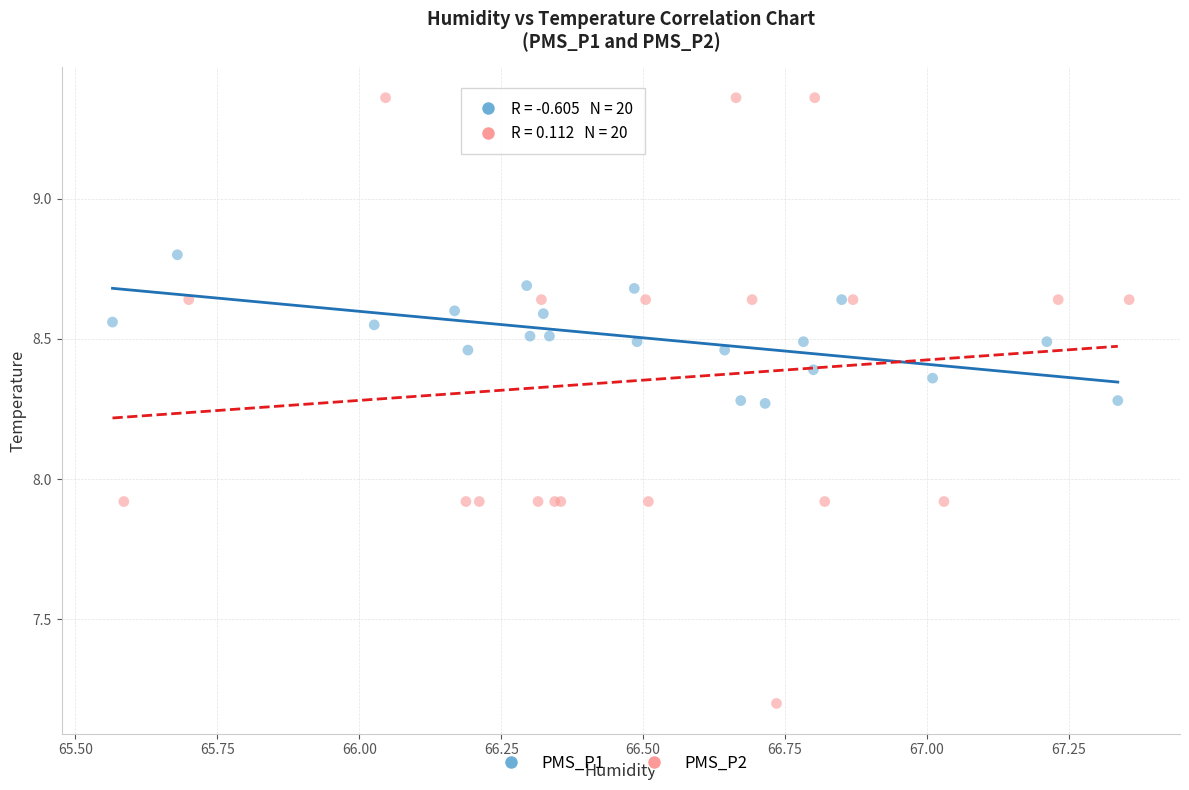

What are all the series names shown in the legend?

PMS_P1, PMS_P2